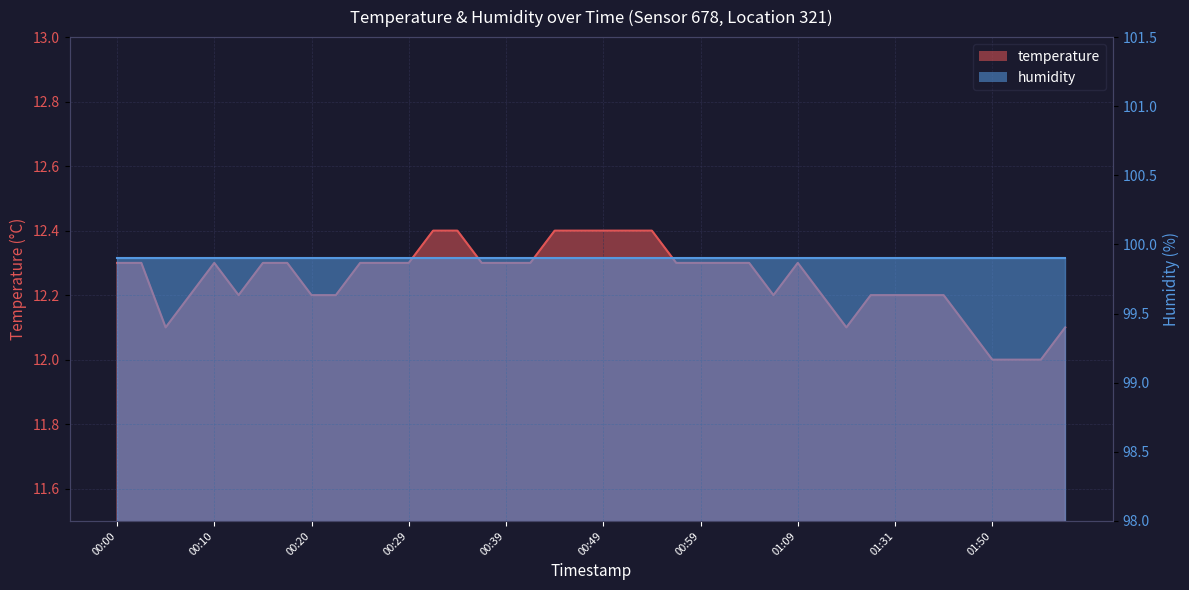

At which category does the data reach its first local valley?

00:05